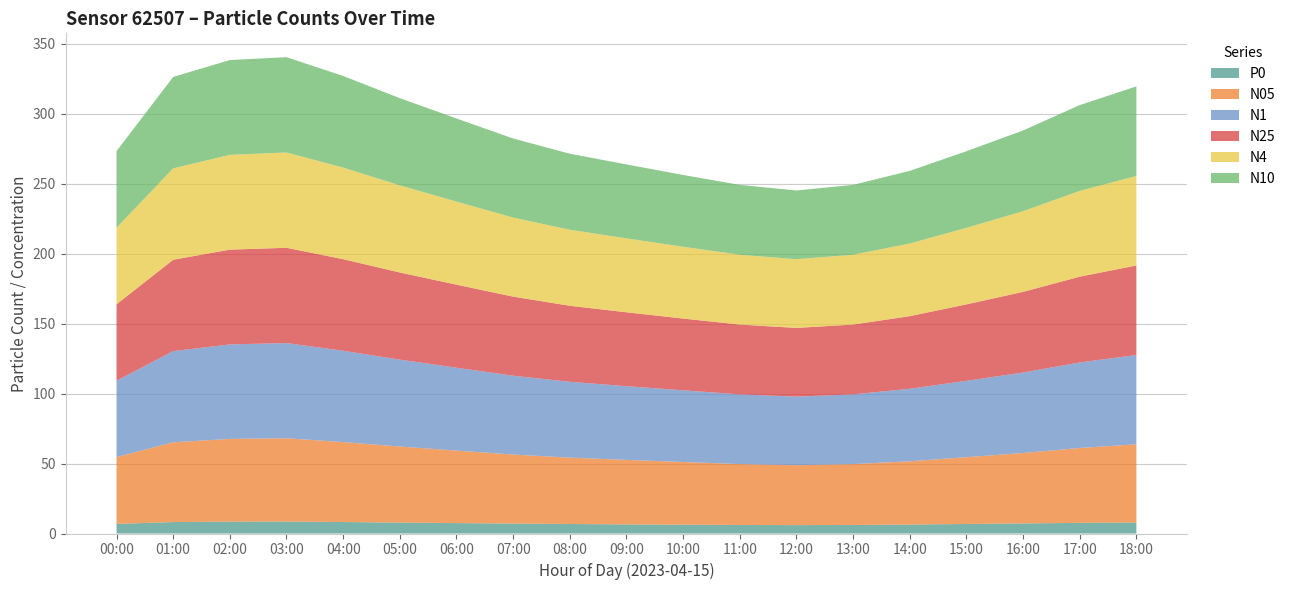

Reading left to right, transcribe all the data shown in this chart.

P0: 00:00=6.8	01:00=8.2	02:00=8.5	03:00=8.6	04:00=8.2	05:00=7.8	06:00=7.5	07:00=7.1	08:00=6.8	09:00=6.5	10:00=6.3	11:00=6.1	12:00=6.0	13:00=6.1	14:00=6.4	15:00=6.8	16:00=7.2	17:00=7.6	18:00=7.9
N05: 00:00=47.7	01:00=57.0	02:00=59.1	03:00=59.5	04:00=57.1	05:00=54.3	06:00=51.8	07:00=49.3	08:00=47.4	09:00=46.1	10:00=44.8	11:00=43.5	12:00=42.8	13:00=43.5	14:00=45.2	15:00=47.7	16:00=50.3	17:00=53.5	18:00=55.8
N1: 00:00=54.5	01:00=65.1	02:00=67.5	03:00=68.0	04:00=65.2	05:00=62.1	06:00=59.2	07:00=56.3	08:00=54.2	09:00=52.7	10:00=51.2	11:00=49.8	12:00=49.0	13:00=49.8	14:00=51.8	15:00=54.5	16:00=57.5	17:00=61.1	18:00=63.8
N25: 00:00=54.6	01:00=65.3	02:00=67.7	03:00=68.1	04:00=65.4	05:00=62.2	06:00=59.3	07:00=56.5	08:00=54.3	09:00=52.8	10:00=51.3	11:00=49.9	12:00=49.1	13:00=49.9	14:00=51.9	15:00=54.6	16:00=57.6	17:00=61.3	18:00=64.0
N4: 00:00=54.7	01:00=65.3	02:00=67.7	03:00=68.1	04:00=65.4	05:00=62.3	06:00=59.4	07:00=56.5	08:00=54.3	09:00=52.8	10:00=51.3	11:00=49.9	12:00=49.1	13:00=49.9	14:00=51.9	15:00=54.7	16:00=57.6	17:00=61.3	18:00=64.0
N10: 00:00=54.7	01:00=65.3	02:00=67.7	03:00=68.1	04:00=65.5	05:00=62.3	06:00=59.4	07:00=56.5	08:00=54.3	09:00=52.8	10:00=51.3	11:00=49.9	12:00=49.1	13:00=49.9	14:00=51.9	15:00=54.7	16:00=57.7	17:00=61.3	18:00=64.0